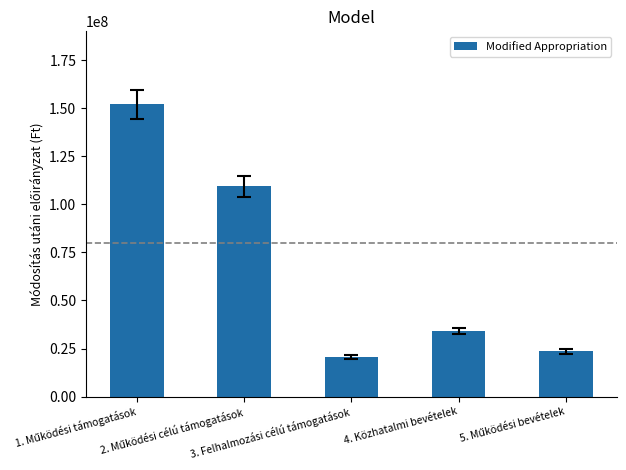

What is the sum of all values?

339653591